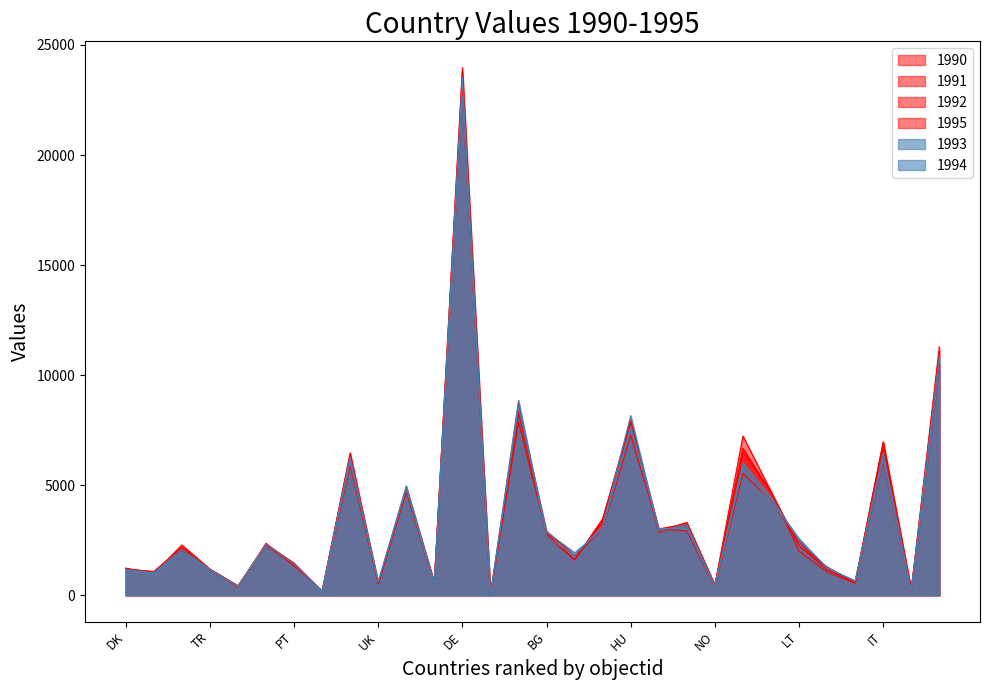

Reading left to right, extract all data points from this chart.

1990: 1235	983	2284	1189	435	2269	1412	186	6468	524	4716	564	23112	8	7864	2809	1607	3450	7963	2853	3299	470	7232	4718	2000	1058	544	6968	260	10485
1991: 1167	1068	2181	1183	418	2327	1462	175	6380	528	4932	565	23966	8	8256	2795	1604	3473	7842	3019	3227	444	6676	4672	2244	1169	587	6953	249	11286
1992: 1197	1067	2164	1177	369	2358	1334	191	6303	518	4801	560	23777	7	8693	2666	1635	3318	7908	2939	3298	442	6504	4696	2250	1285	585	6651	241	11096
1993: 1156	1019	2094	1170	403	2311	1433	189	6282	605	4966	535	23526	7	8859	2657	1810	3143	8160	2932	3210	440	6014	4444	2519	1255	644	6471	223	10838
1994: 1173	979	1964	1164	398	2212	1264	148	6060	610	4831	504	22671	4	8564	2879	1928	2991	7679	3024	3045	392	5783	4276	2574	1220	658	6143	214	10321
1995: 1189	1072	2078	1145	386	2194	1278	183	5880	534	4704	518	22663	8	8485	2905	1798	2986	7262	3003	2926	366	5546	4306	2424	1163	608	6067	201	10207